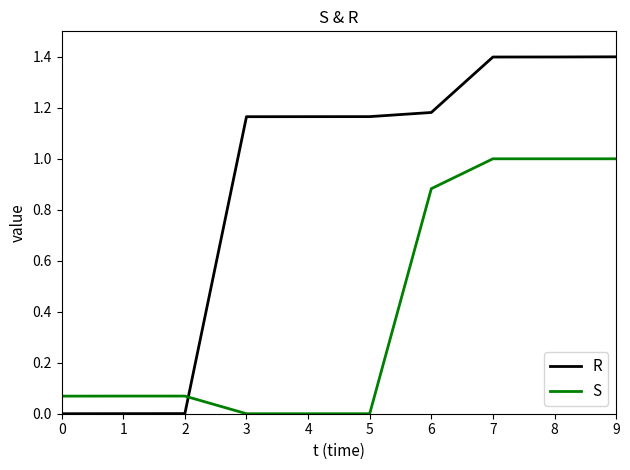

The S series shows 1.2 at 6. True or false?

False